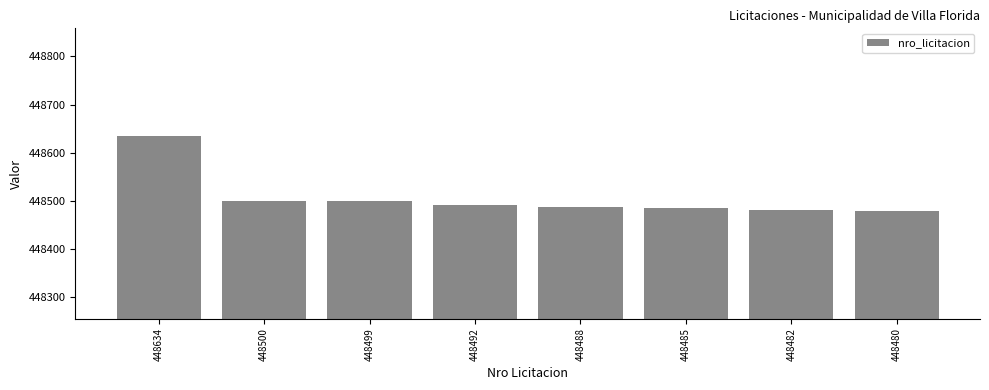

The chart shows a value of 681907 at 448500. True or false?

False